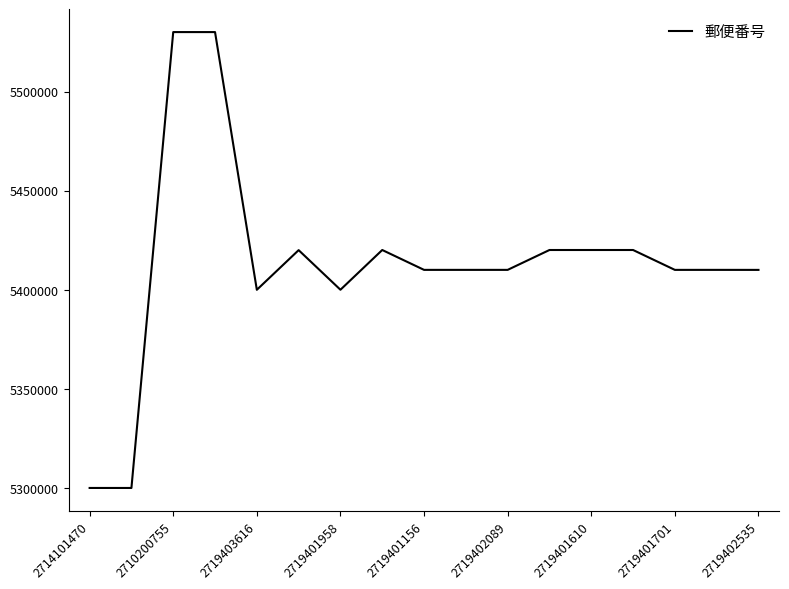

What is the difference between the maximum and minimum values?

229964